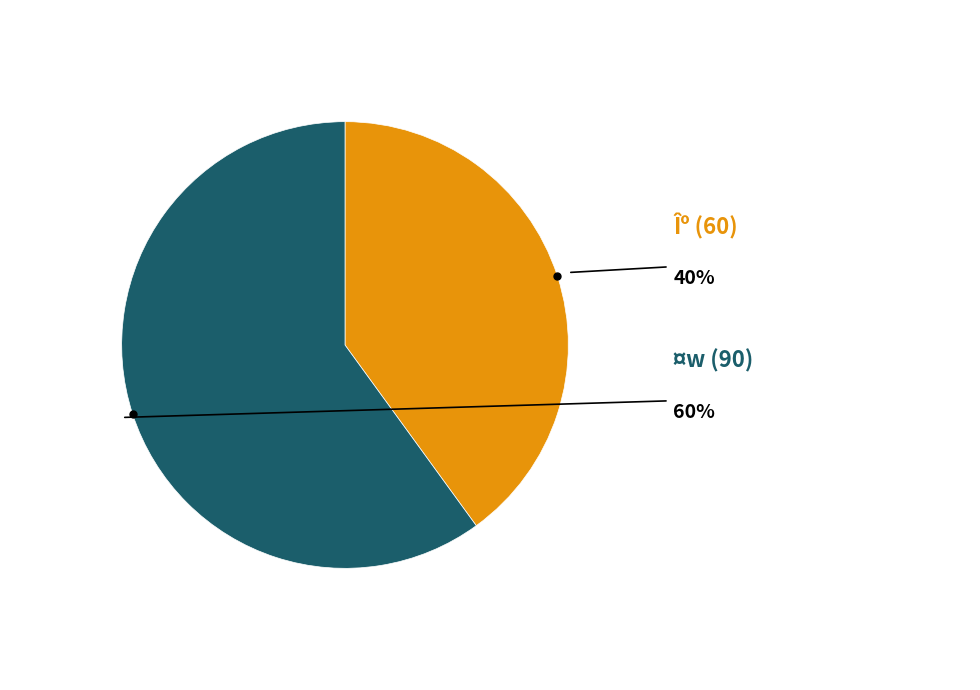

Does any single category account for the majority?

Yes